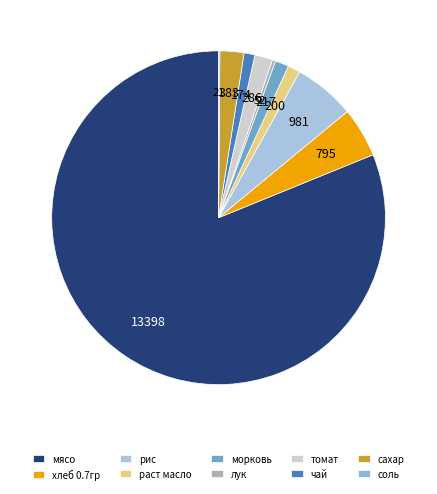

Which slice is the largest?

мясо